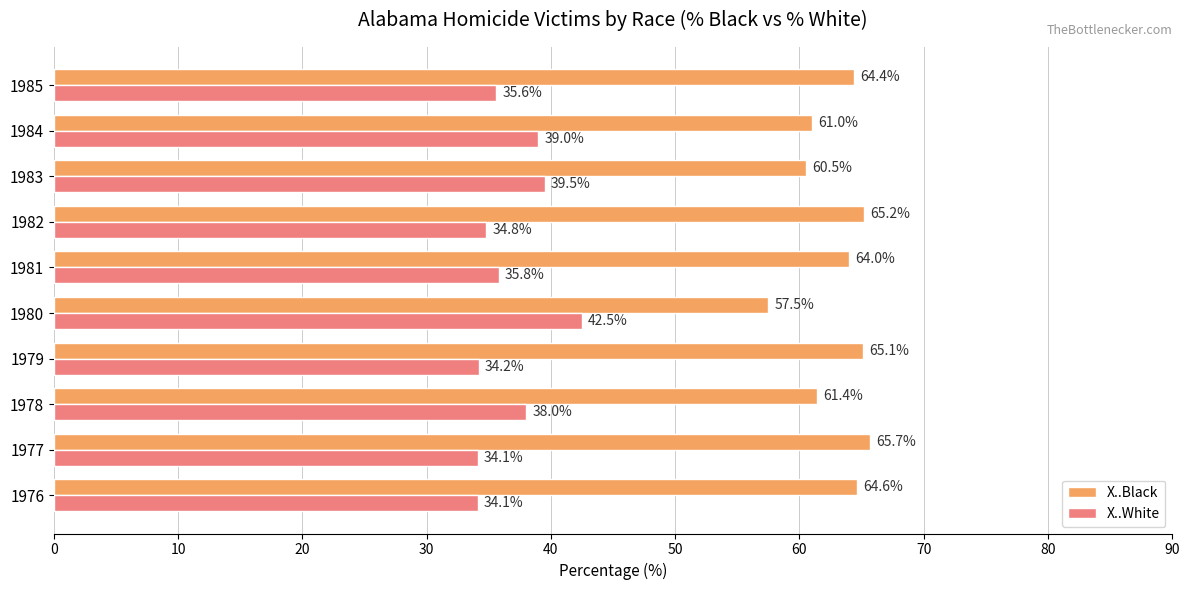

Rank the series by their average value, from lowest to highest.

X..White, X..Black